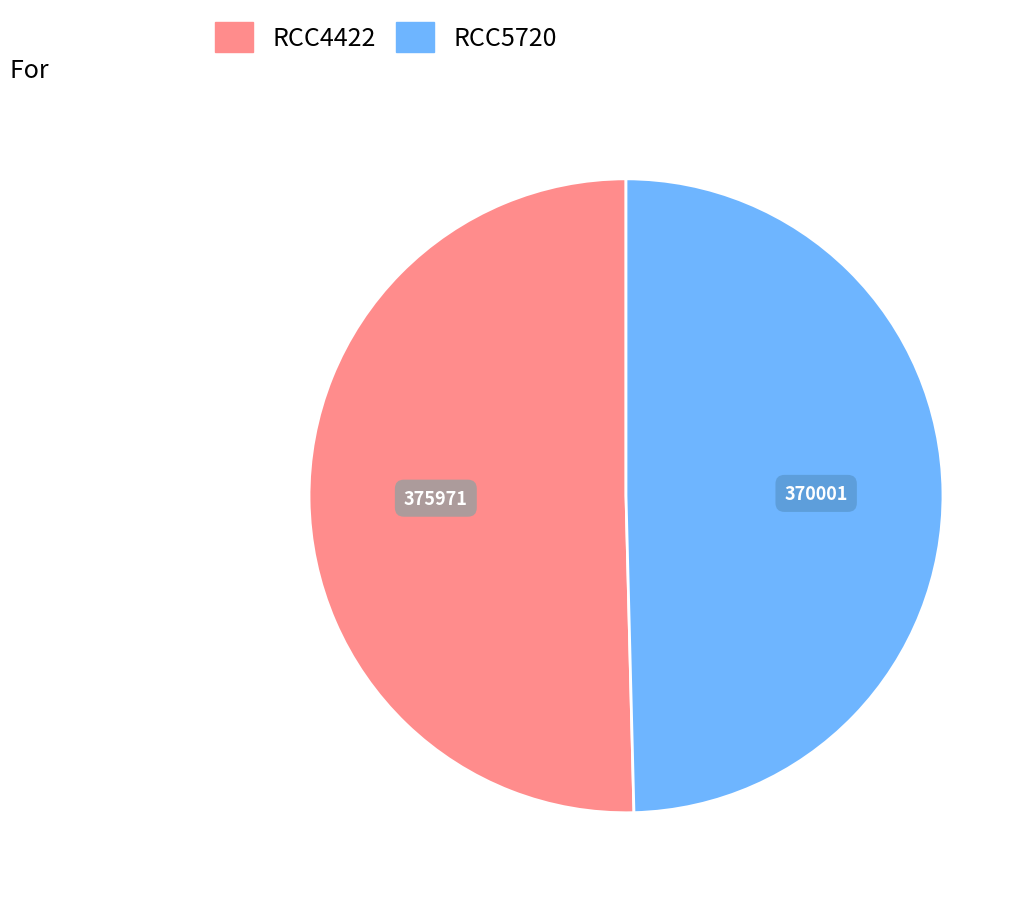

Rank the categories by value from lowest to highest.

RCC5720, RCC4422